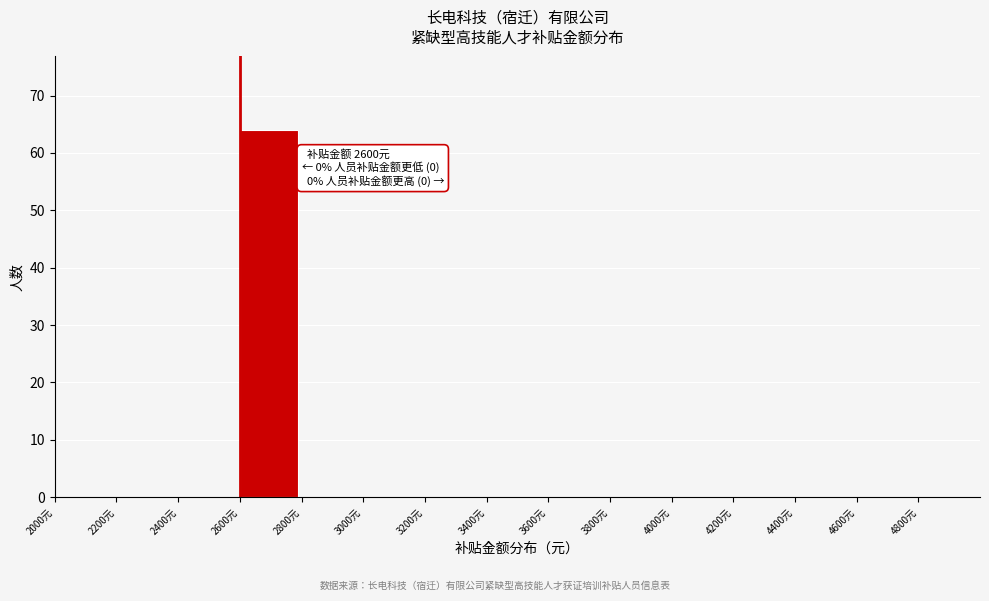

Over which range of the x-axis is the bar tallest?

2600 to 2800